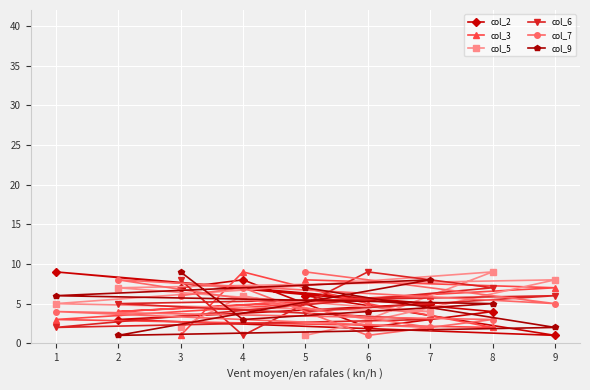

True or false: col_9 has more than 0 interior local peaks.

True